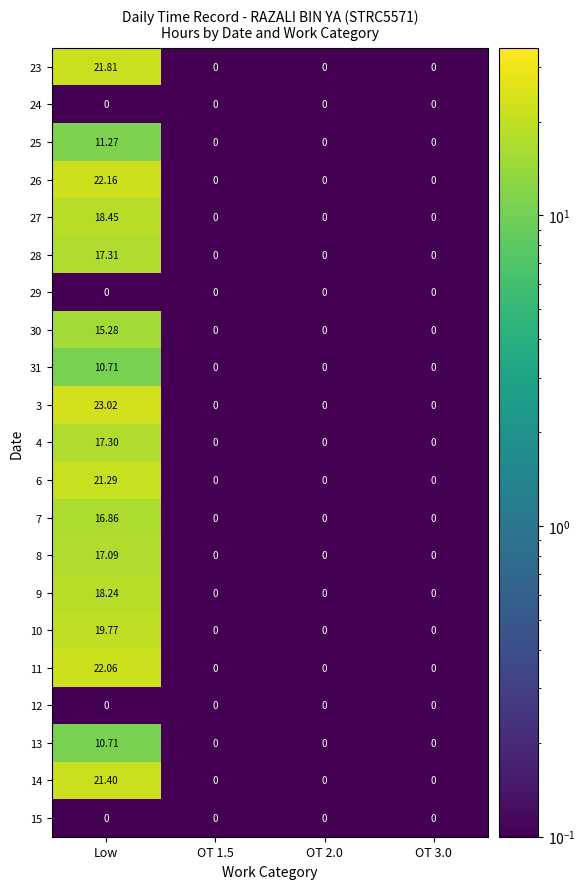

At which category is the sum across all series the highest?

Low